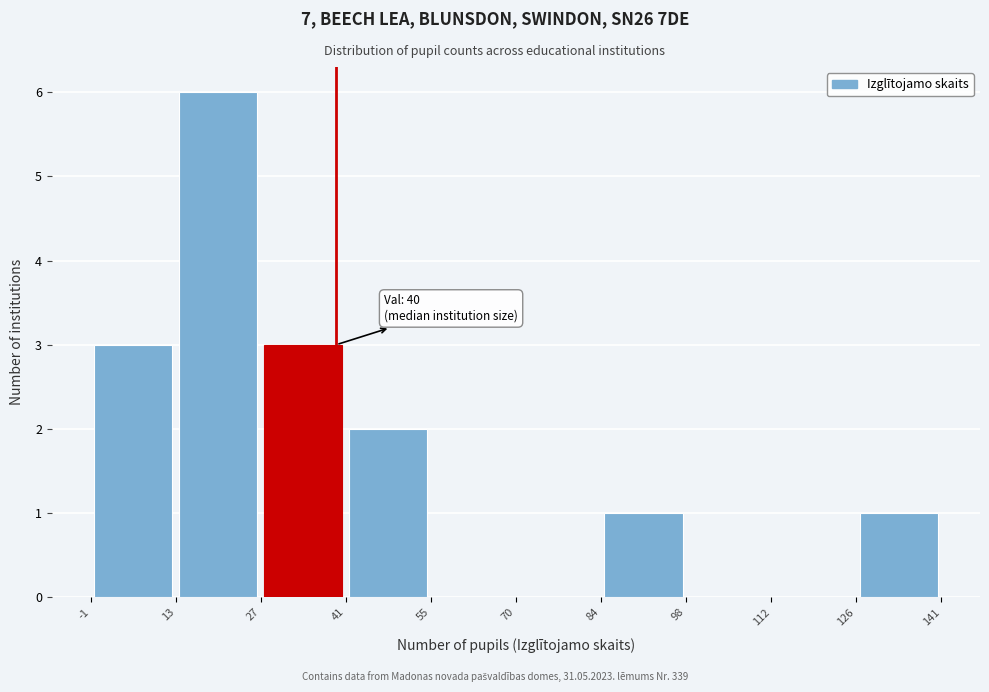

Over which range of the x-axis is the bar tallest?

13 to 27